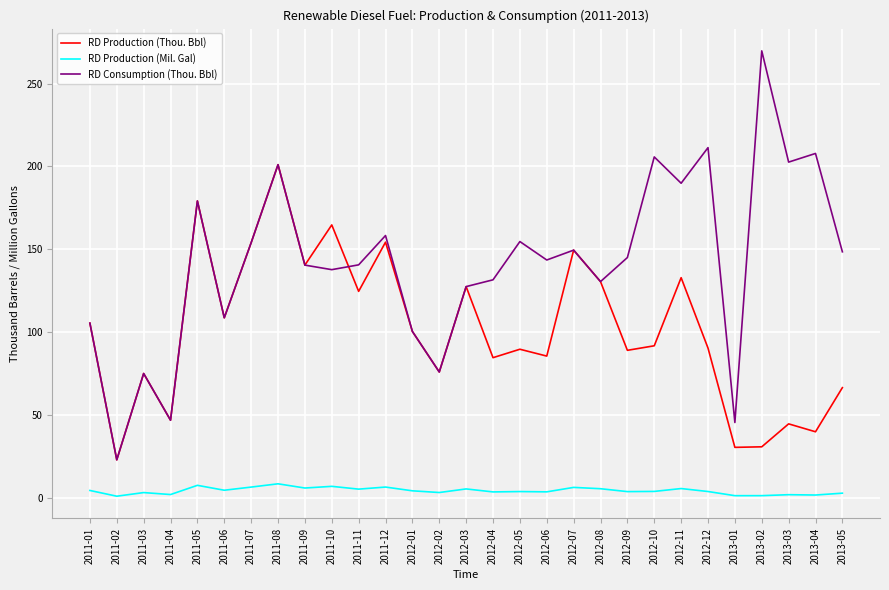

Between 2011-08 and 2012-04, which series saw the biggest shift?

RD Production (Thou. Bbl)